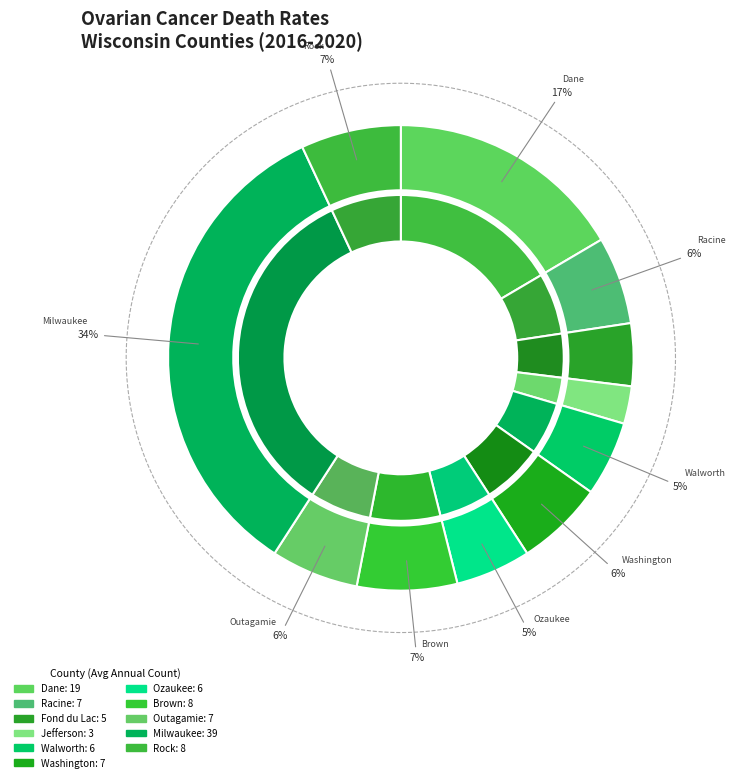

What percentage is the Dane County slice, to the nearest percent?

17%